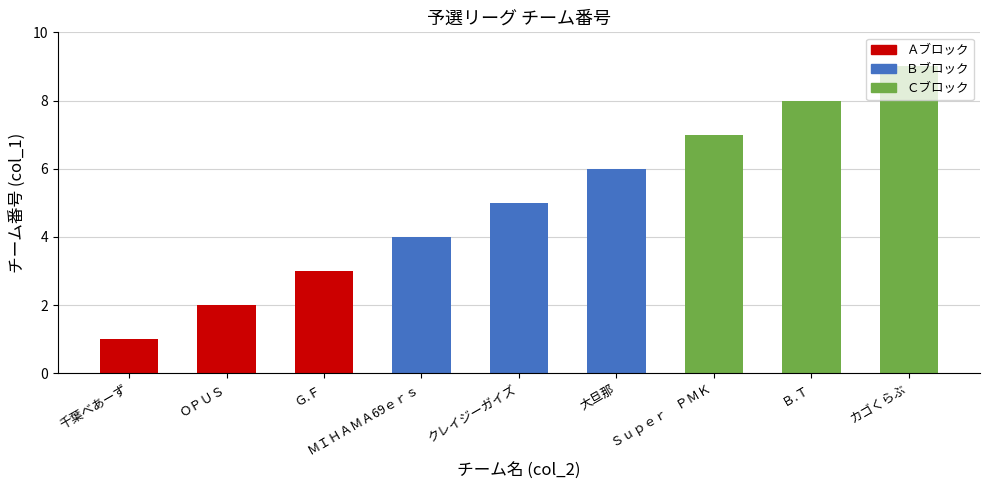

What is the label of the 5th bar from the left?

クレイジーガイズ